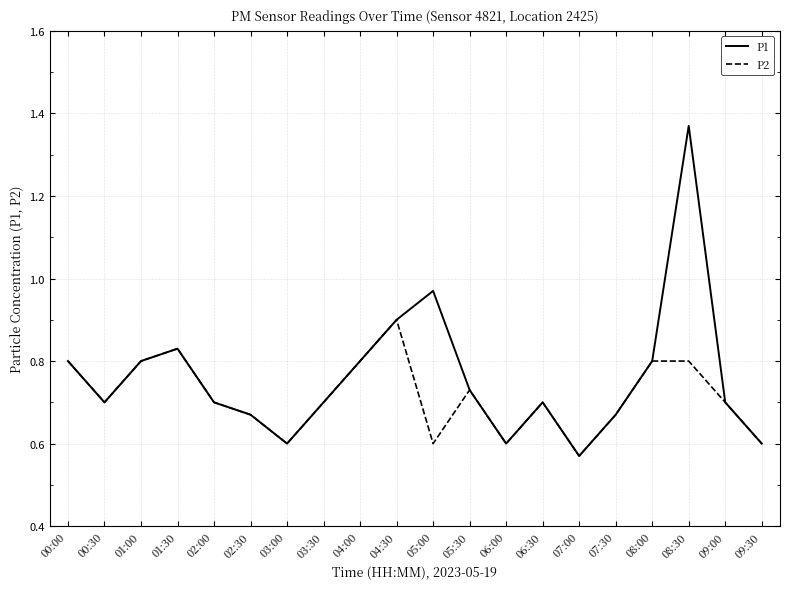

List the series in order of their peak value, highest first.

P1, P2